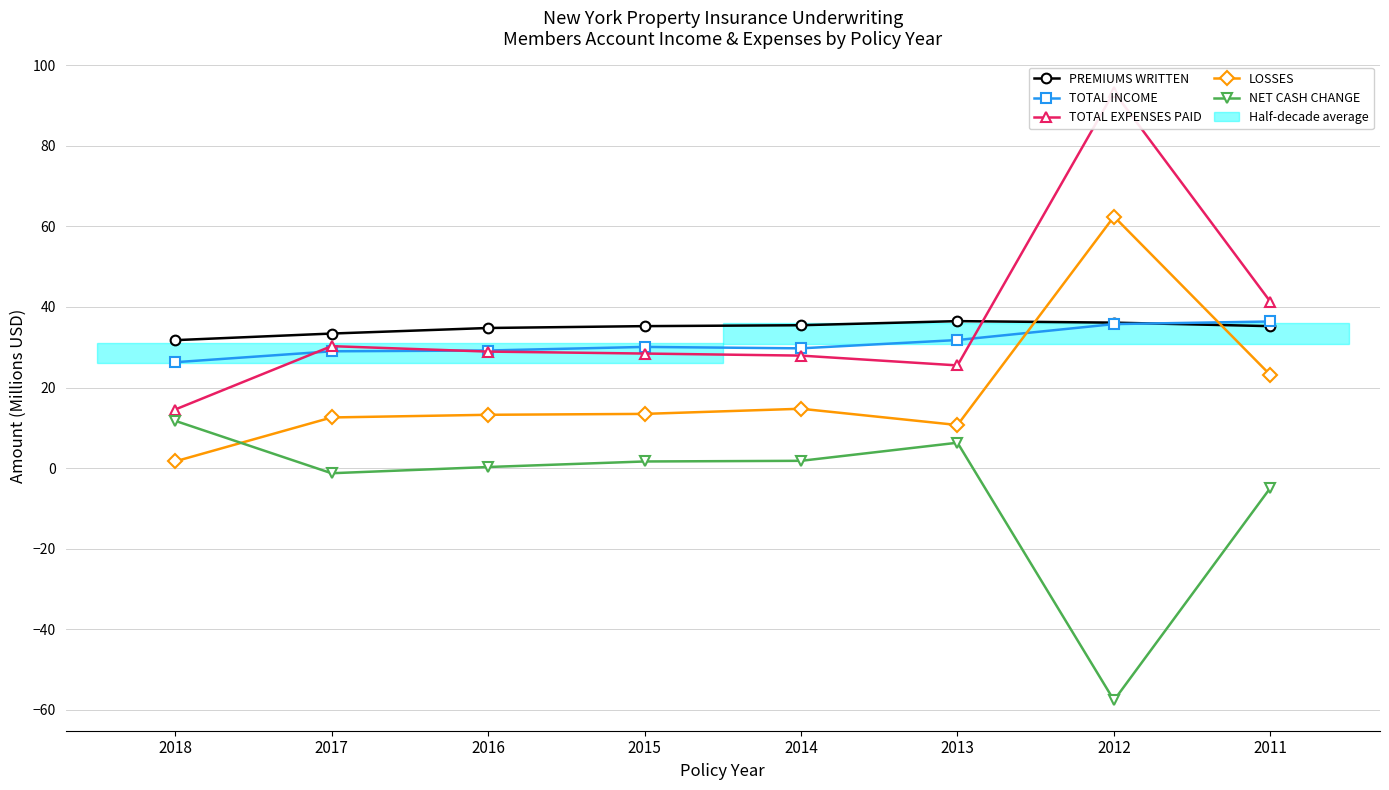

Where is PREMIUMS WRITTEN nearest to the value 34?

2017